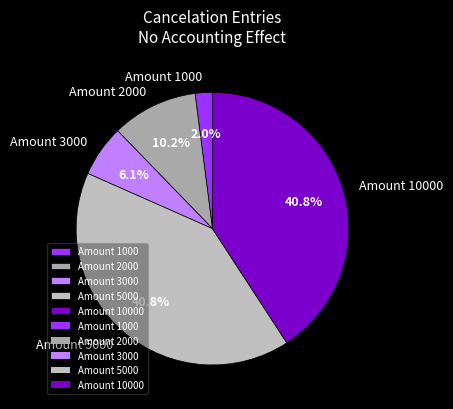

Approximately how many times larger is the value at Amount 5000 compared to Amount 3000?

6.7